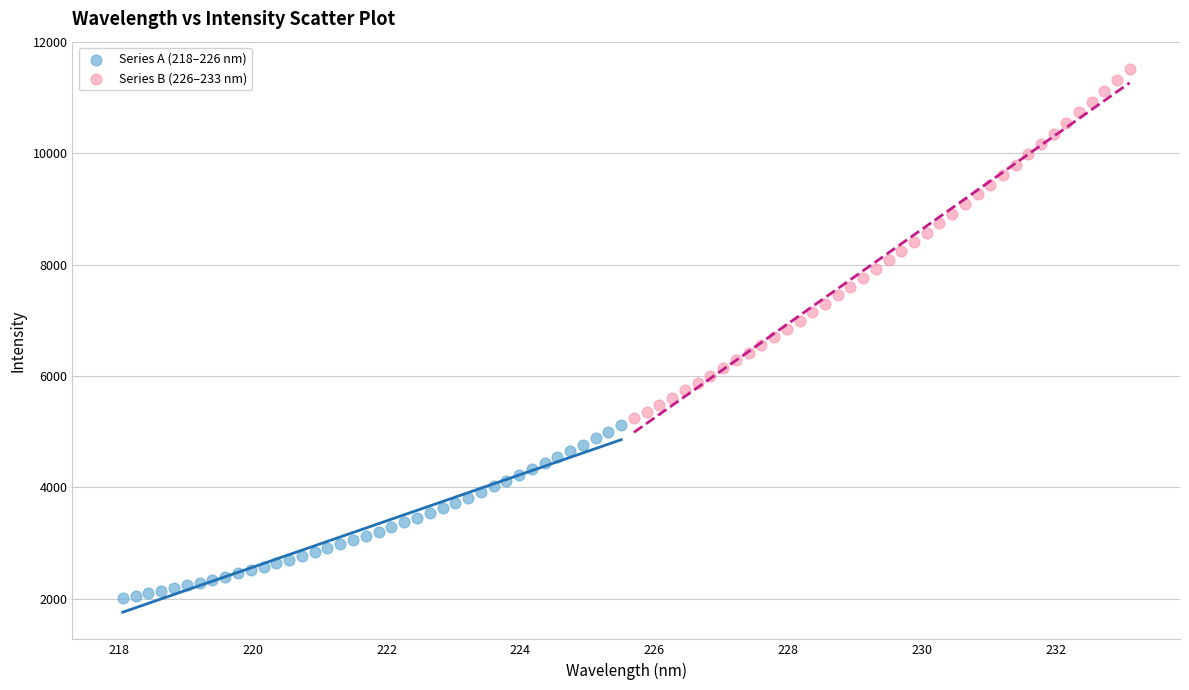

Which series contains the lowest Y value?

Series A (218–226 nm)